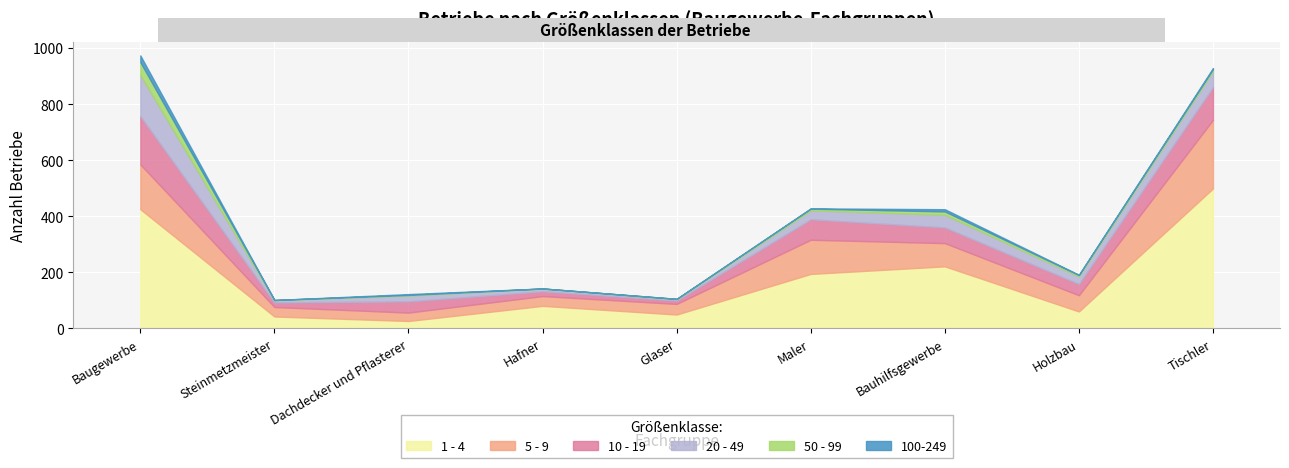

Reading left to right, extract all data points from this chart.

1 - 4: Baugewerbe=425	Steinmetzmeister=42	Dachdecker und Pflasterer=26	Hafner=80	Glaser=49	Maler=194	Bauhilfsgewerbe=221	Holzbau=60	Tischler=499
5 - 9: Baugewerbe=160	Steinmetzmeister=34	Dachdecker und Pflasterer=30	Hafner=35	Glaser=38	Maler=122	Bauhilfsgewerbe=83	Holzbau=58	Tischler=245
10 - 19: Baugewerbe=172	Steinmetzmeister=16	Dachdecker und Pflasterer=40	Hafner=17	Glaser=12	Maler=73	Bauhilfsgewerbe=56	Holzbau=40	Tischler=117
20 - 49: Baugewerbe=147	Steinmetzmeister=8	Dachdecker und Pflasterer=21	Hafner=10	Glaser=5	Maler=32	Bauhilfsgewerbe=45	Holzbau=27	Tischler=57
50 - 99: Baugewerbe=46	Steinmetzmeister=1	Dachdecker und Pflasterer=2	Hafner=0	Glaser=1	Maler=6	Bauhilfsgewerbe=12	Holzbau=5	Tischler=7
100-249: Baugewerbe=24	Steinmetzmeister=0	Dachdecker und Pflasterer=3	Hafner=0	Glaser=0	Maler=1	Bauhilfsgewerbe=8	Holzbau=1	Tischler=4